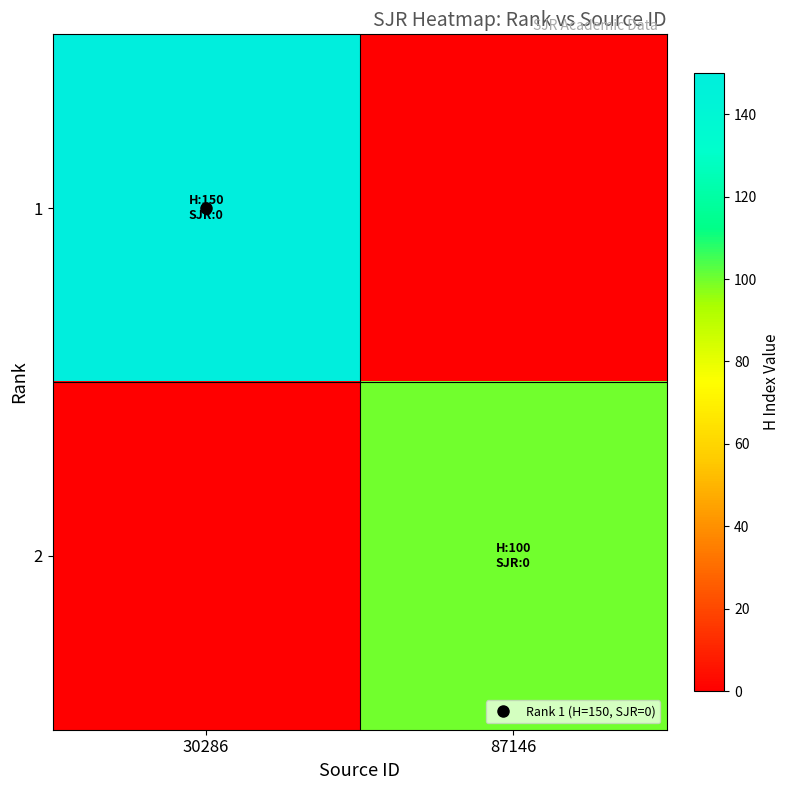

At how many categories does at least one series exceed 132?

1